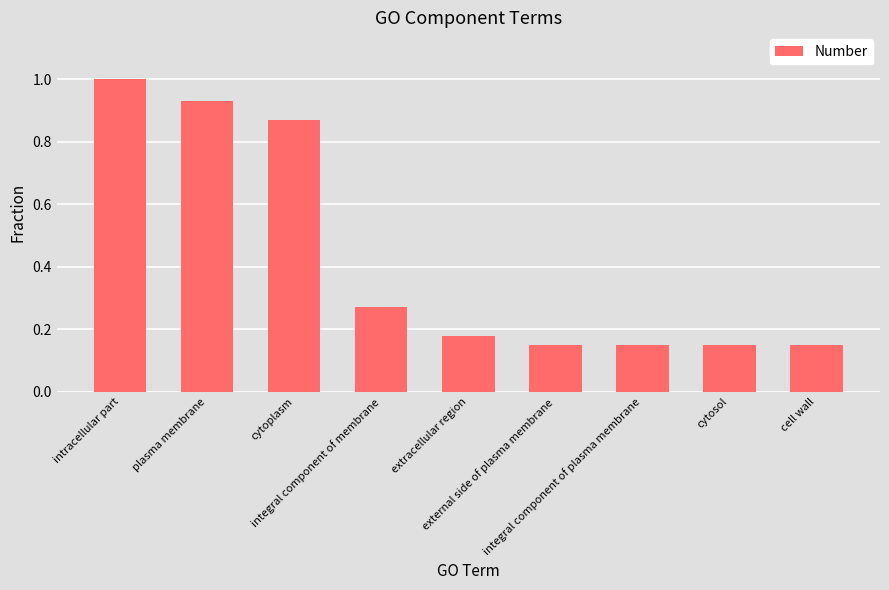

What is the average value?

0.4